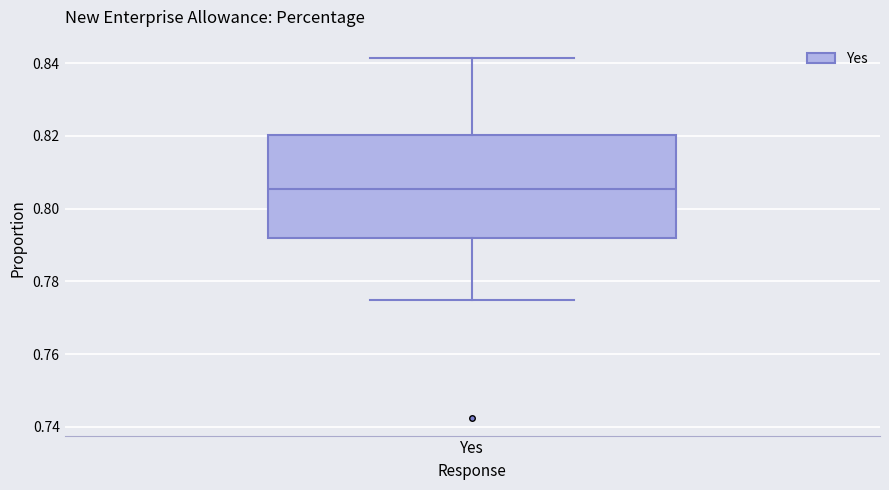

Transcribe this box plot: give where the median line is, the range the box spans, and where the two whiskers end, as read against the y-axis. The values are not printed on the chart, so give them approximately, as read against the axis.

median 0.806, box 0.792 to 0.820, whiskers 0.776 to 0.842